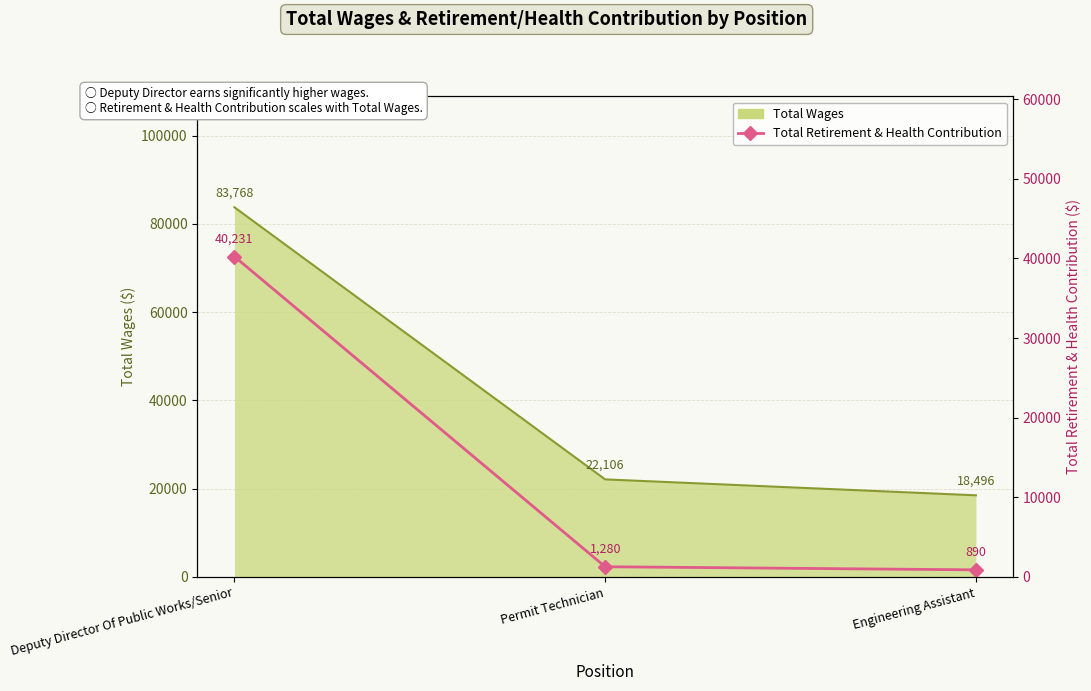

What is the label of the 3rd point from the left?

Engineering Assistant